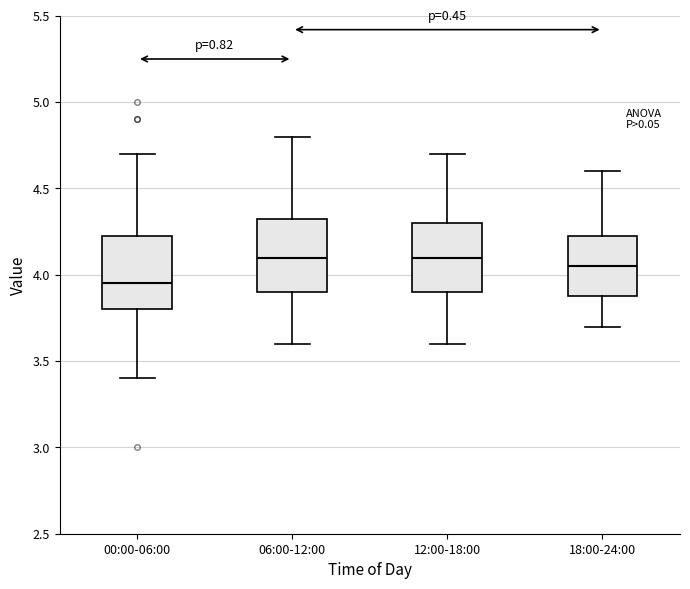

Where does the upper whisker of the box for 06:00-12:00 end on the y-axis? The values are not printed on the chart, so give them approximately, as read against the axis.

4.80